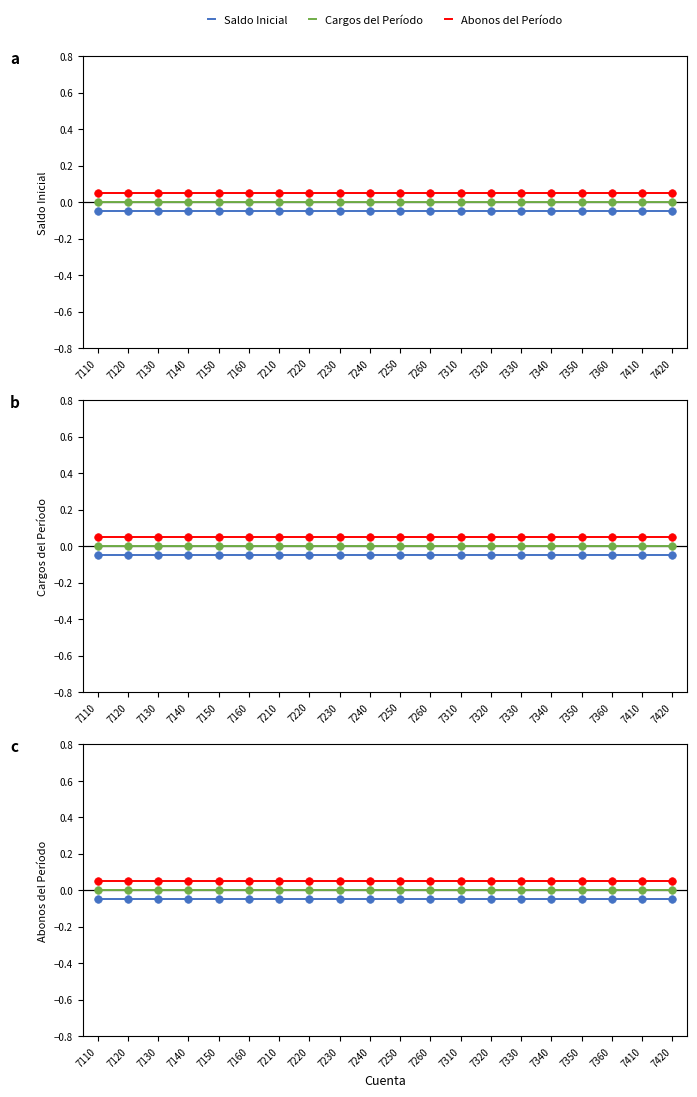

Which series reaches the maximum Y coordinate?

Abonos del Período